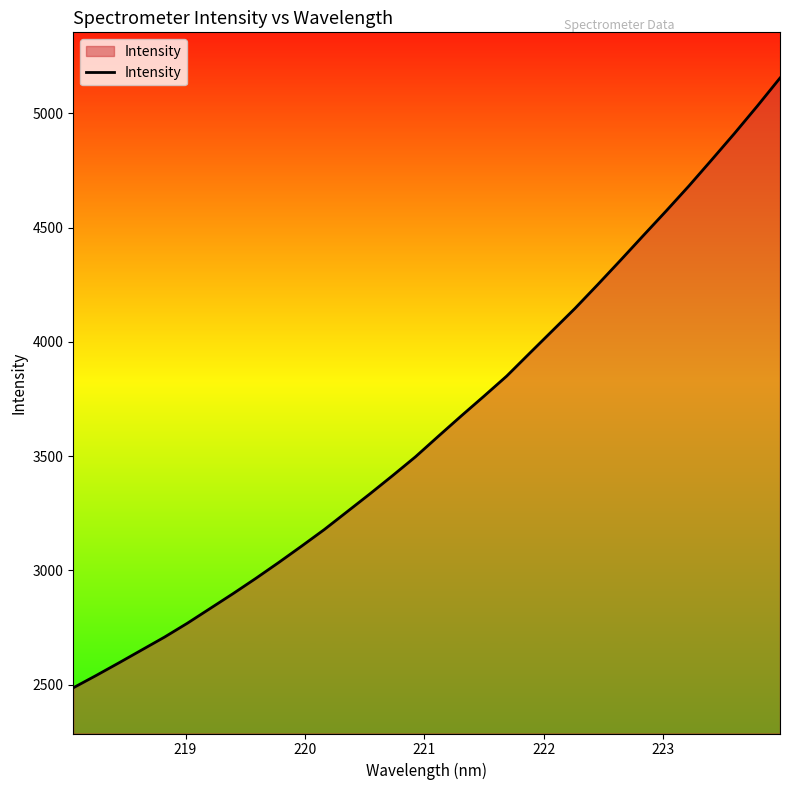

What is the smallest value displayed?

2485.9